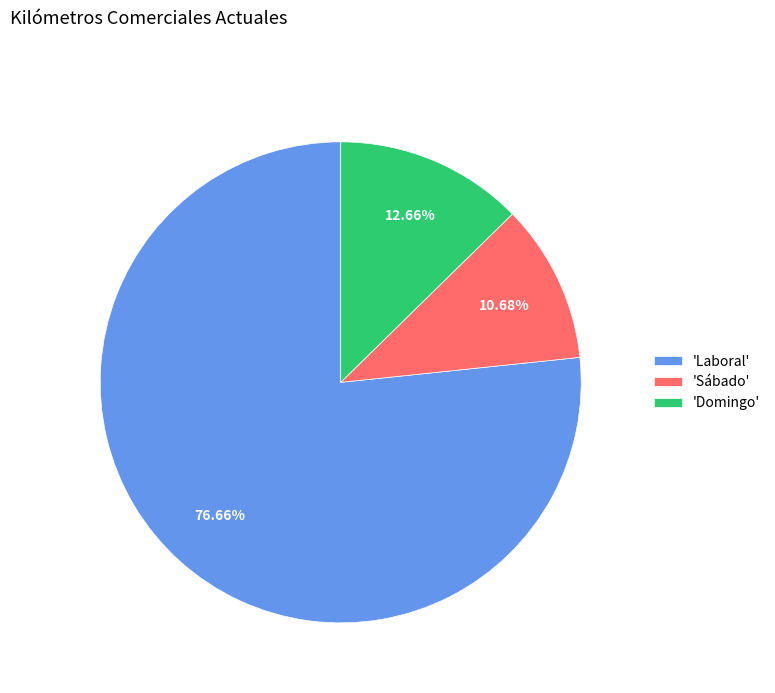

Rank the categories by value from lowest to highest.

'Sábado', 'Domingo', 'Laboral'